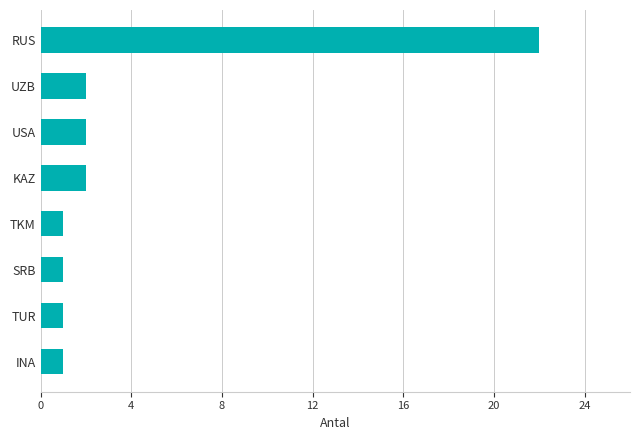

The chart shows a value of 0 at INA. True or false?

False